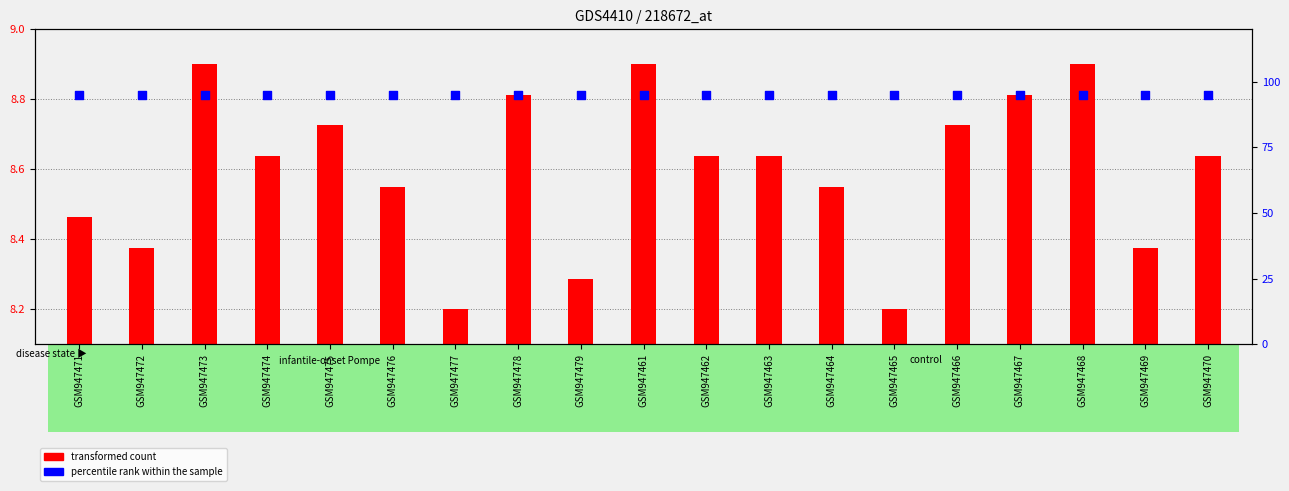

Which series has the largest Y range (max minus min)?

transformed count